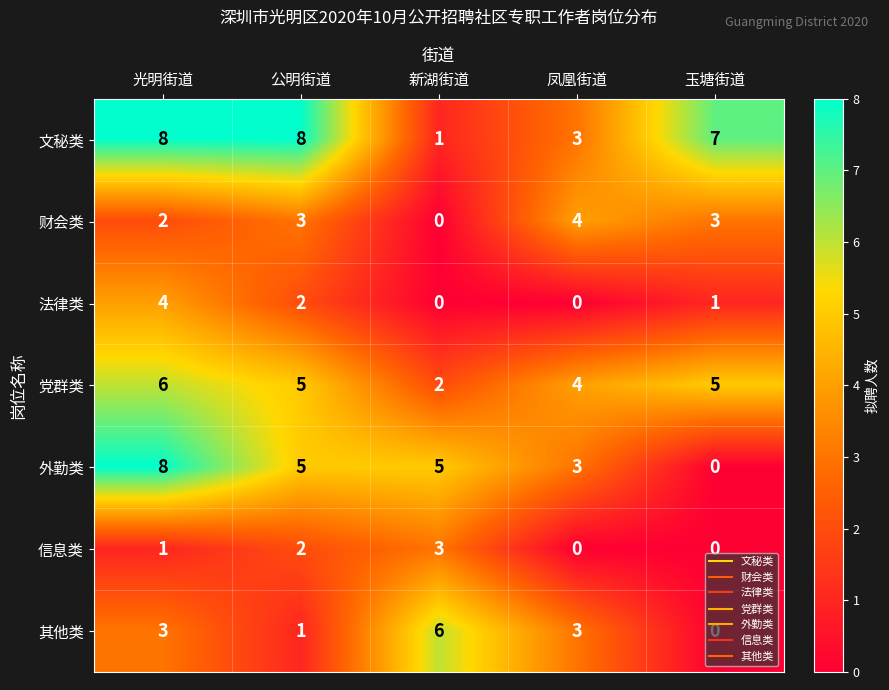

Where is 财会类 nearest to the value 2?

光明街道